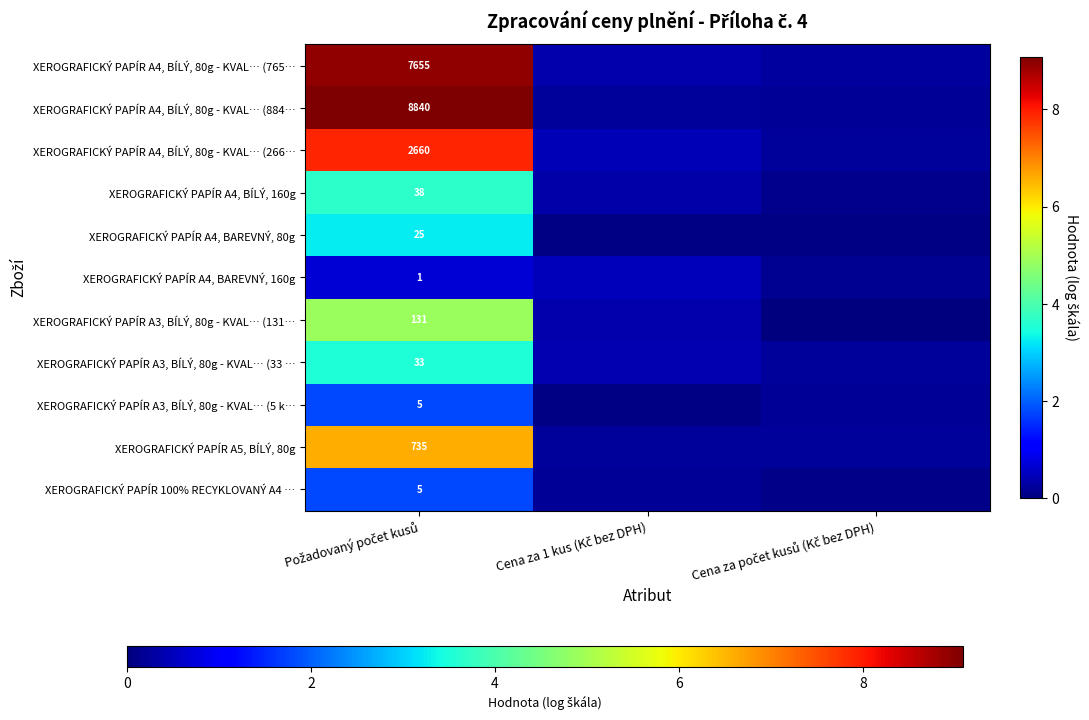

At which category is the sum across all series the highest?

Požadovaný počet kusů